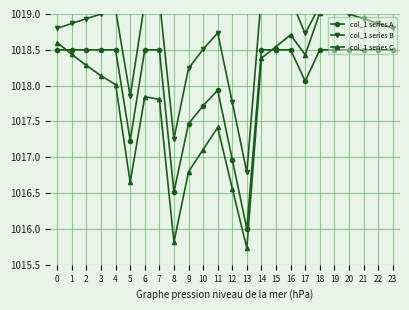

What is the difference between the col_1 series C values at 10 and 15?

1.4